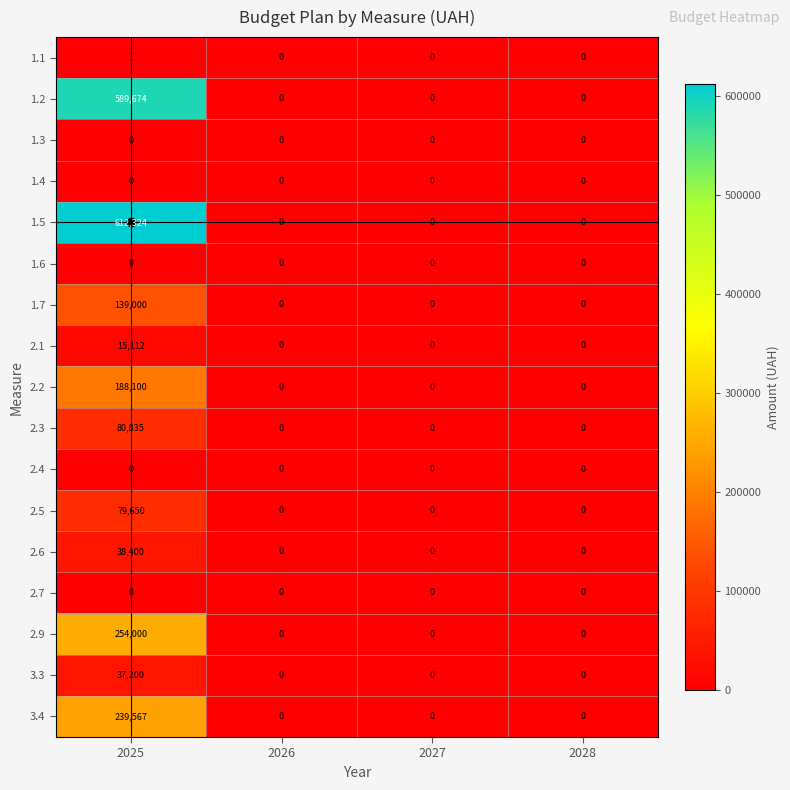

At which category is the sum across all series the highest?

2025